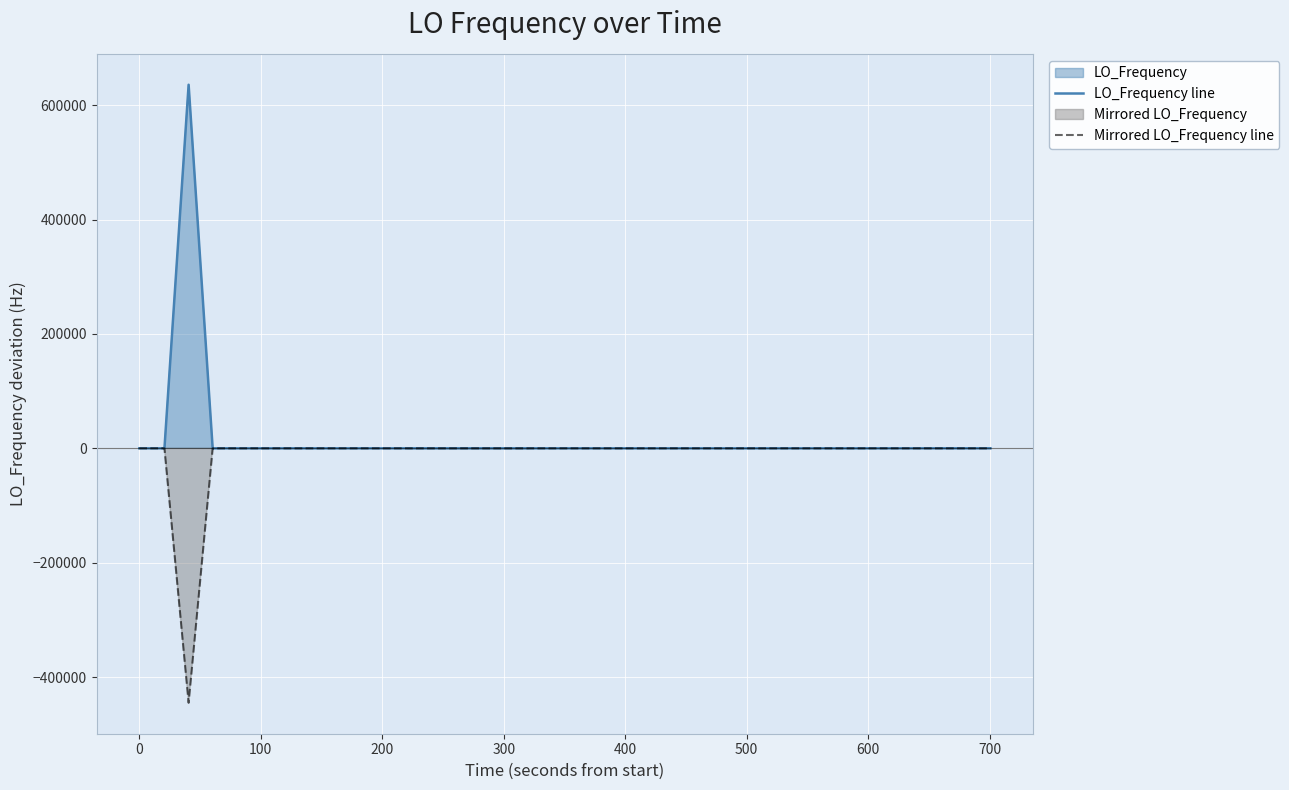

What is the minimum value shown in the chart?

-444995.7